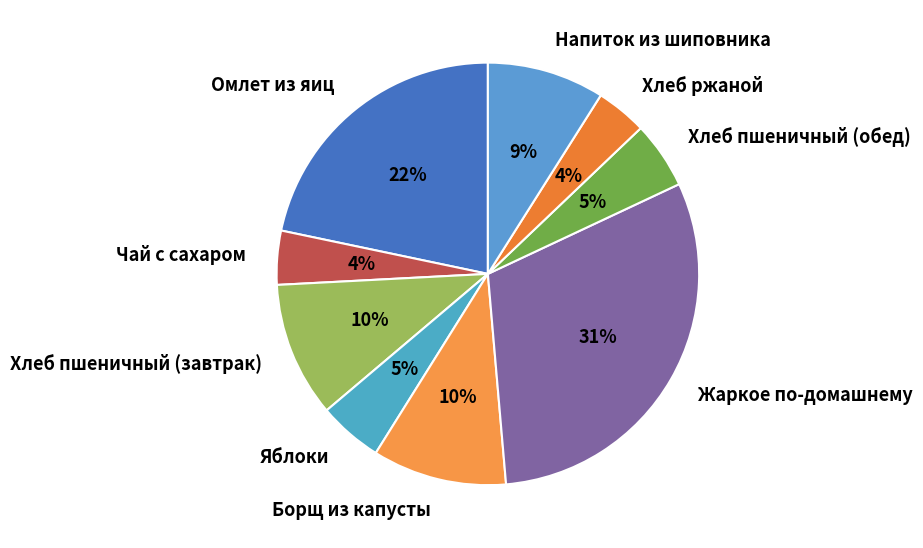

Between Напиток из шиповника and Борщ из капусты, which is larger?

Борщ из капусты